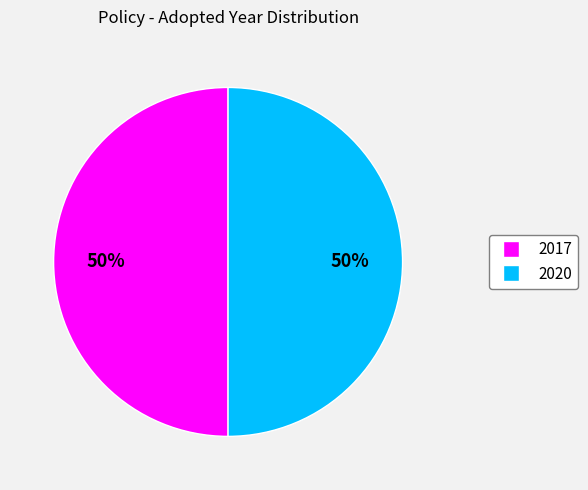

To the nearest percent, what is the combined percentage of 2020 and 2017?

100%